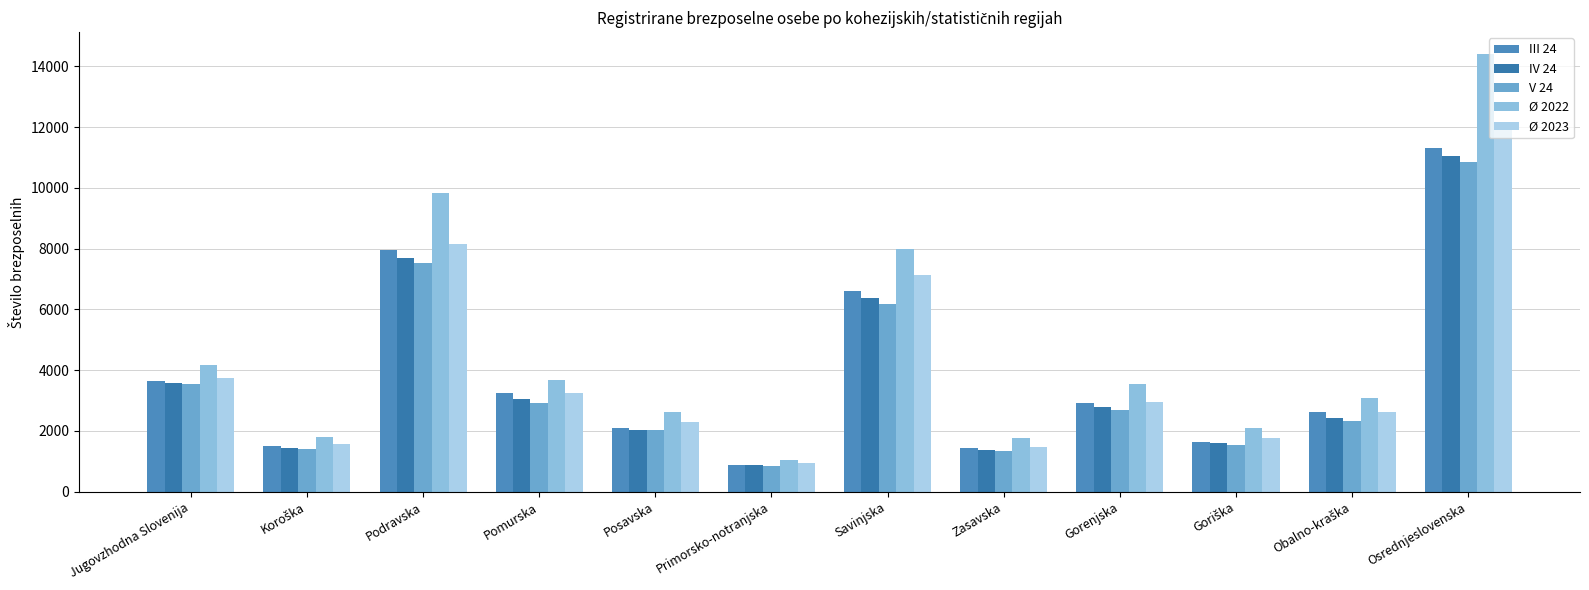

Reading left to right, list all the values displayed in this chart.

III 24: 3633.0	1494.0	7968.0	3250.0	2091.0	893.0	6616.0	1445.0	2932.0	1622.0	2627.0	11321.0
IV 24: 3578.0	1438.0	7703.0	3055.0	2047.0	881.0	6372.0	1373.0	2801.0	1590.0	2433.0	11066.0
V 24: 3542.0	1414.0	7528.0	2927.0	2022.0	848.0	6193.0	1336.0	2706.0	1526.0	2334.0	10863.0
Ø 2022: 4175.1	1799.6	9846.0	3679.7	2614.0	1034.1	7996.9	1778.2	3534.1	2103.5	3080.1	14407.8
Ø 2023: 3743.1	1563.1	8161.3	3235.1	2296.9	944.8	7146.2	1481.6	2945.4	1771.2	2621.1	11973.3